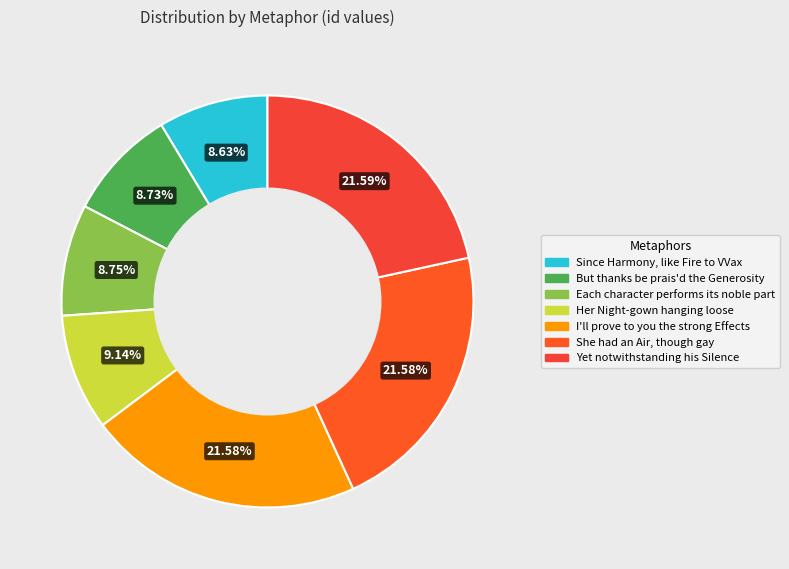

How many segments does this pie chart have?

7